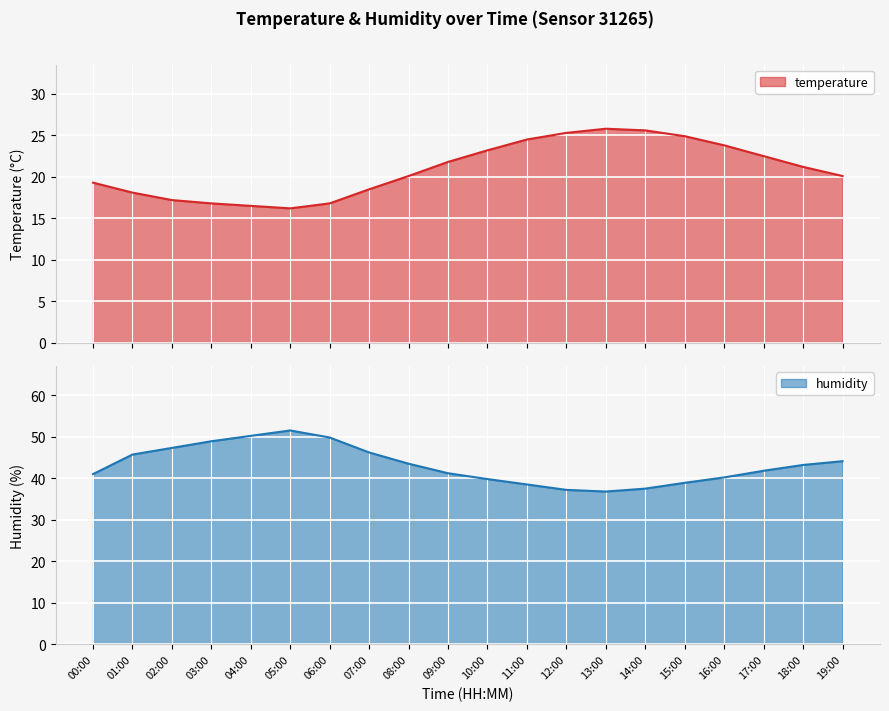

Which category has the lowest value in the temperature series?

05:00